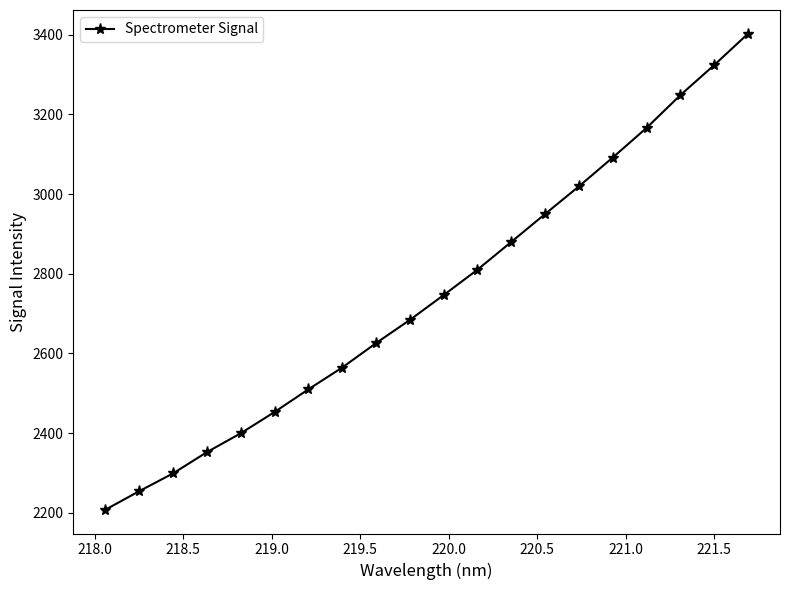

What is the value of the 8th point from the left?

2564.6